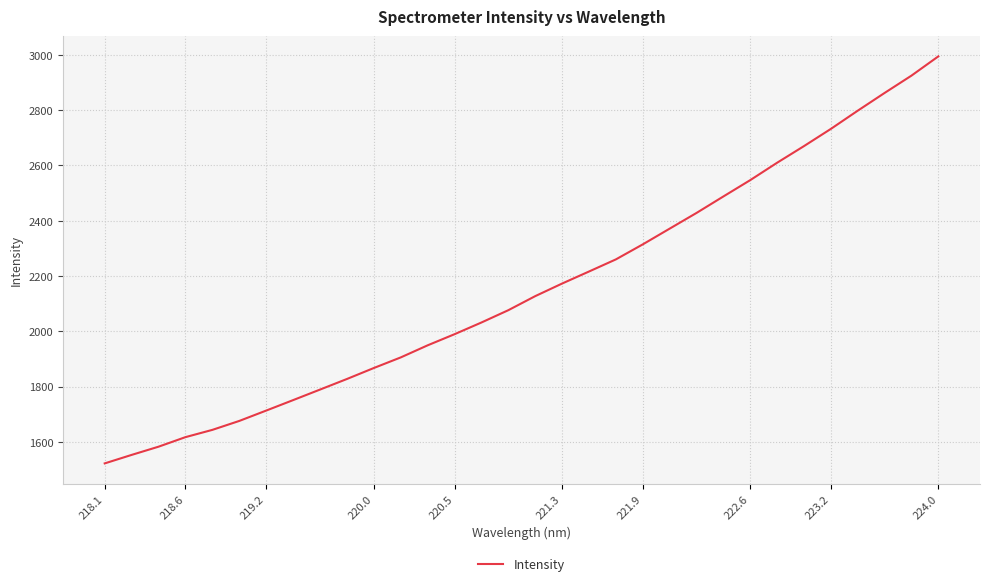

How many lines are shown in the chart?

1